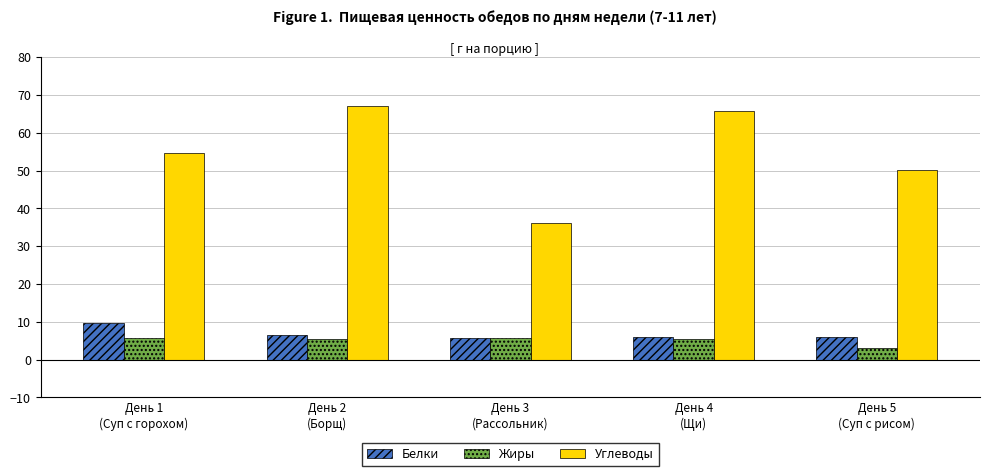

Which series has the largest range (max minus min)?

Углеводы